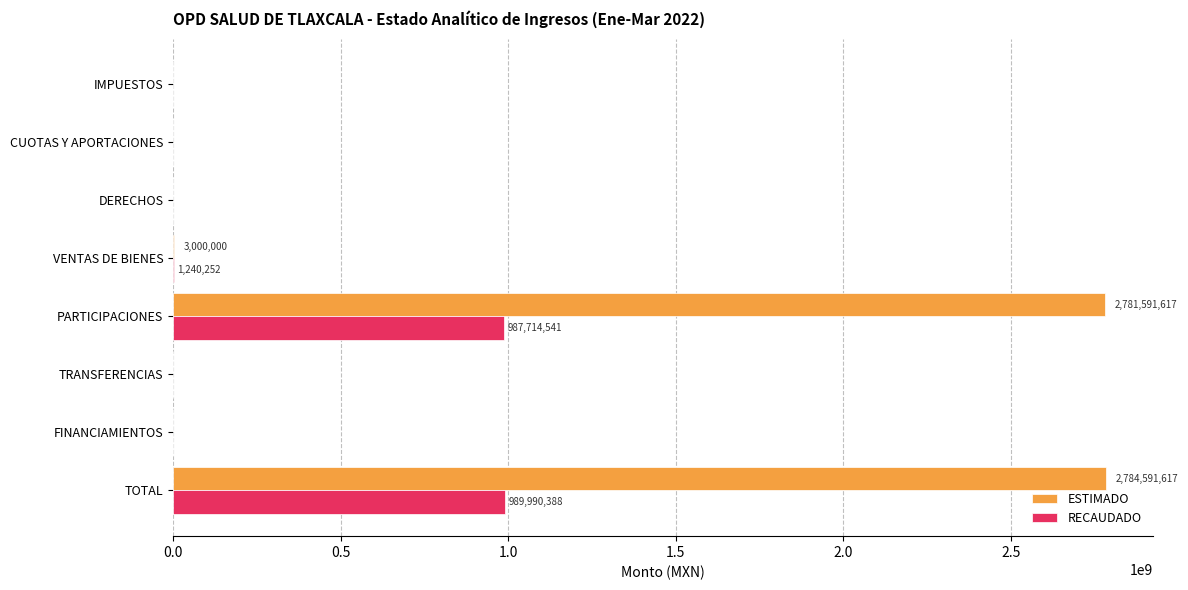

Which series changed the most between CUOTAS Y APORTACIONES and TOTAL?

ESTIMADO